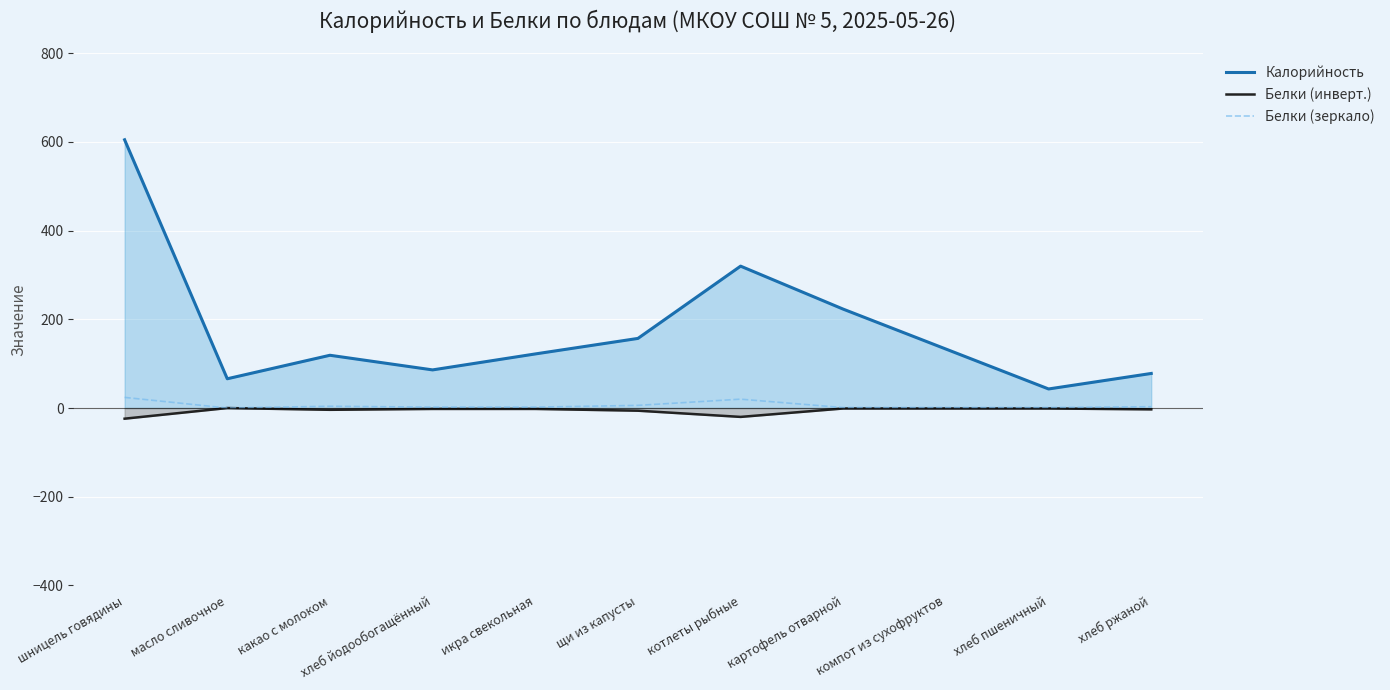

What is the label of the 6th point from the right?

щи из капусты